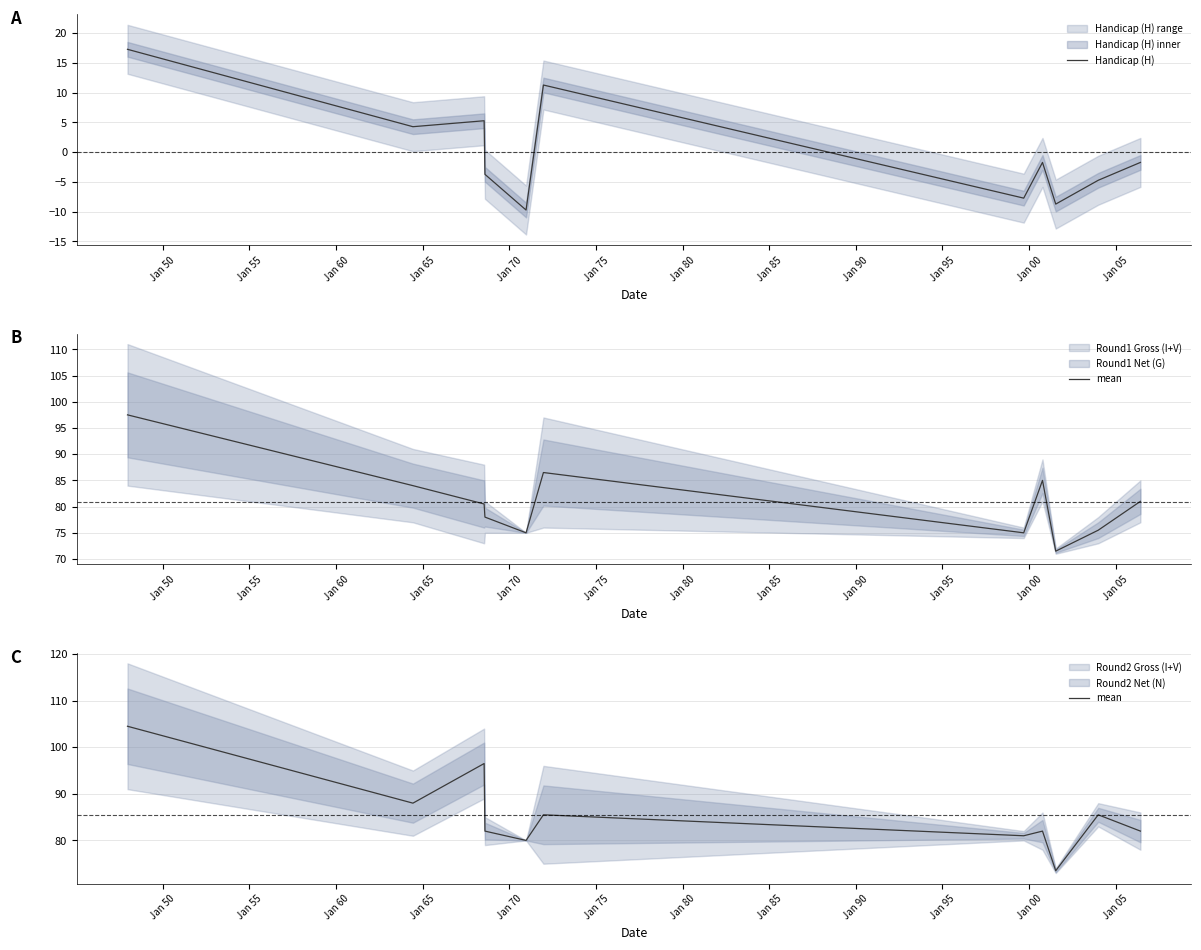

True or false: Handicap (H) has more than 2 points higher than both neighbors.

True